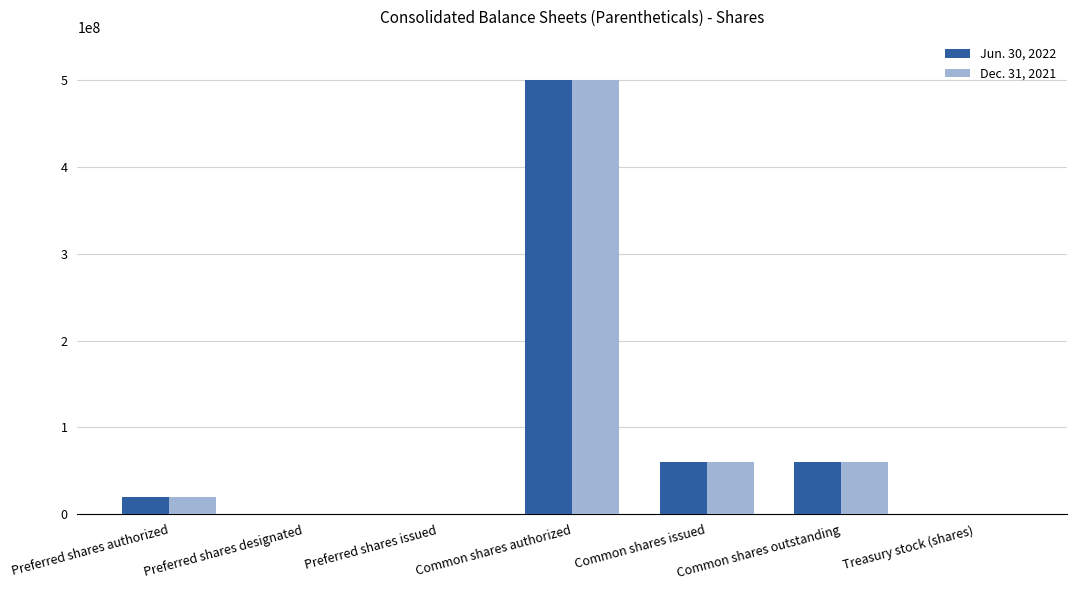

Which category has the highest value across all series?

Common shares authorized